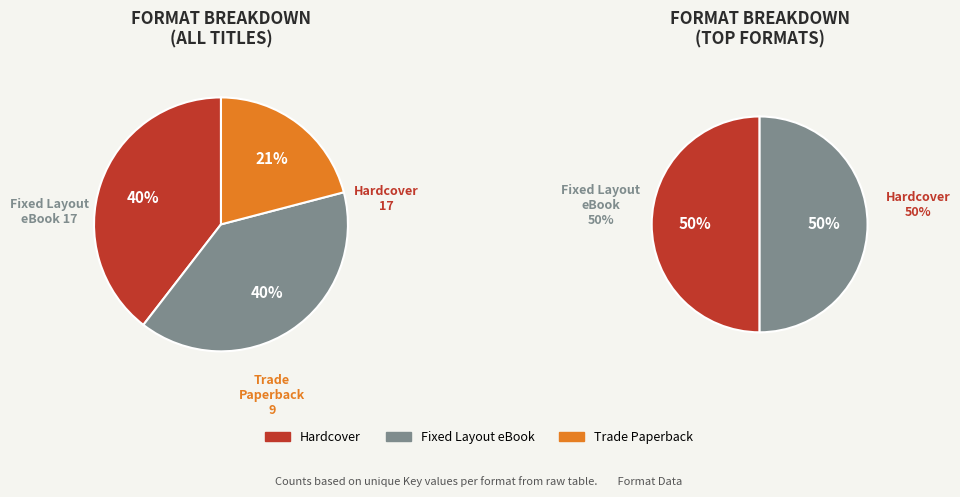

Count the number of slices in the pie.

3